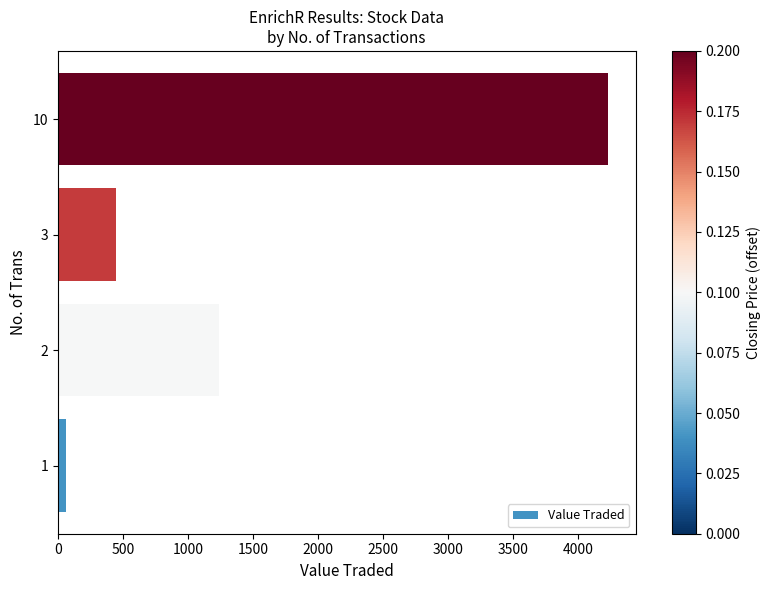

What is the difference between the maximum and minimum values?

4167